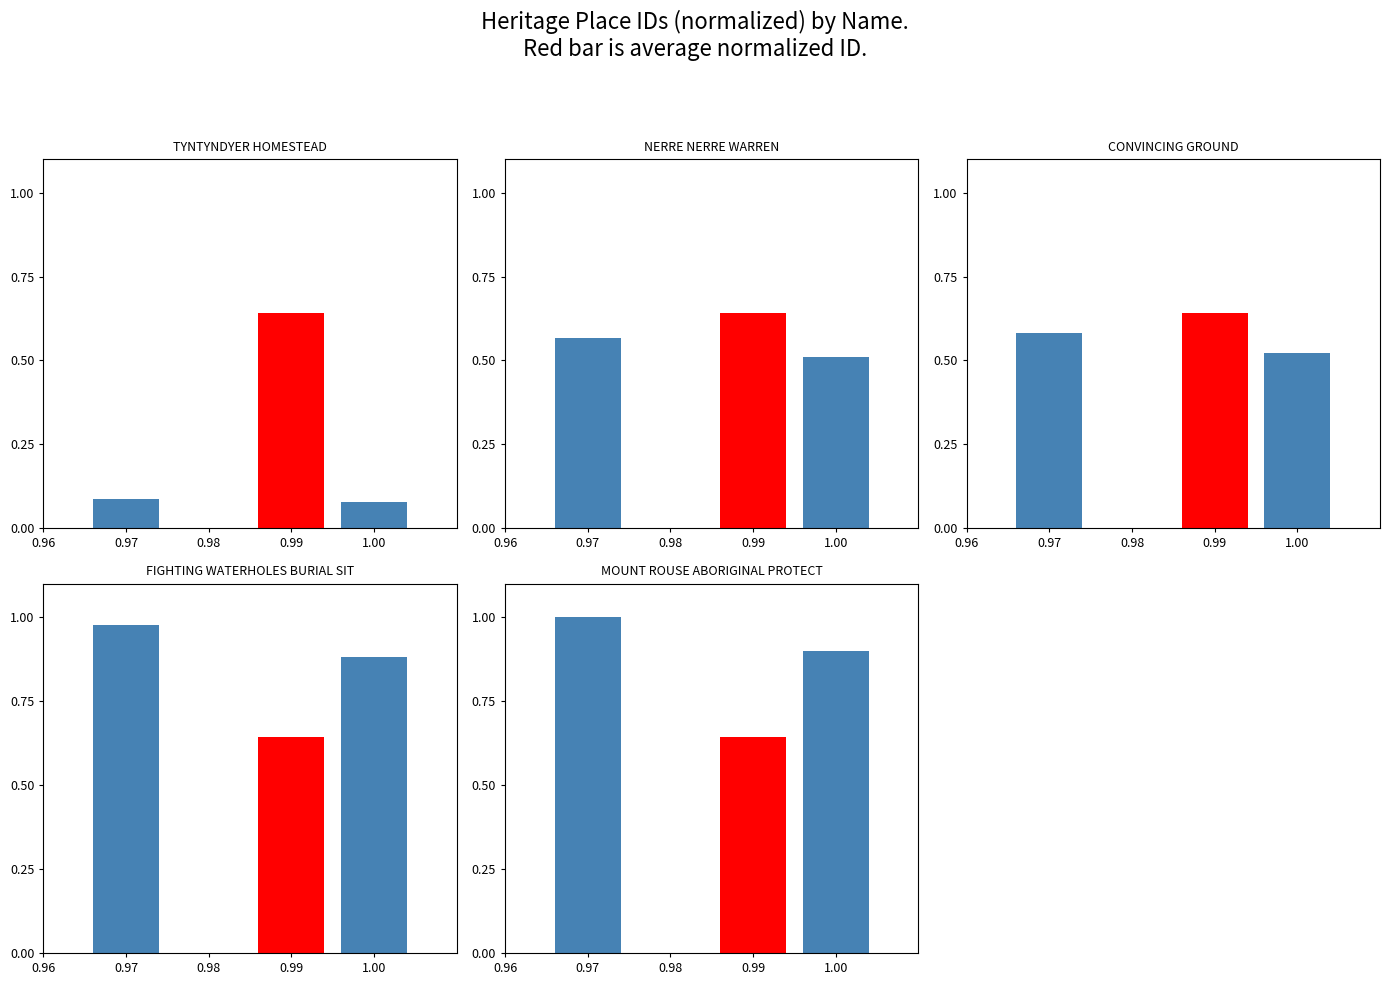

What is the value of the NERRE NERRE WARREN bar at the 2nd from the left?

0.6